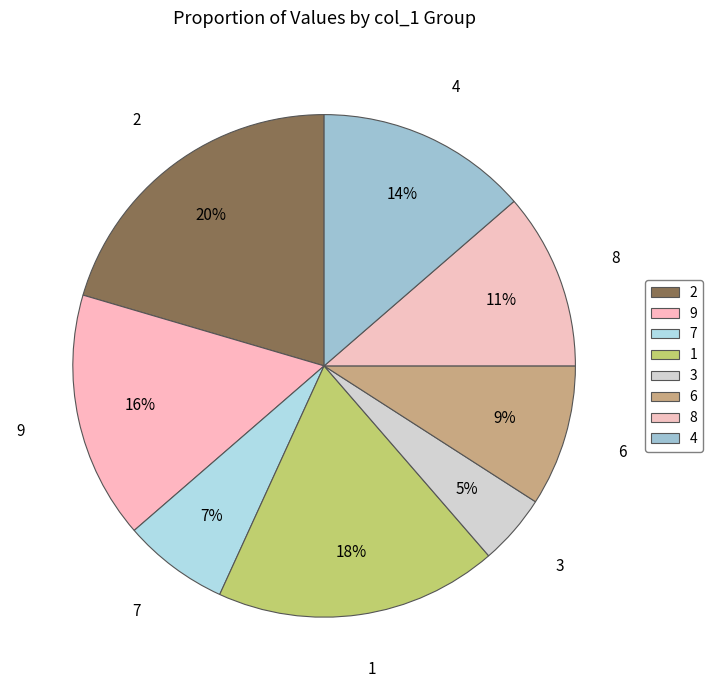

Rank the categories by value from highest to lowest.

2, 1, 9, 4, 8, 6, 7, 3